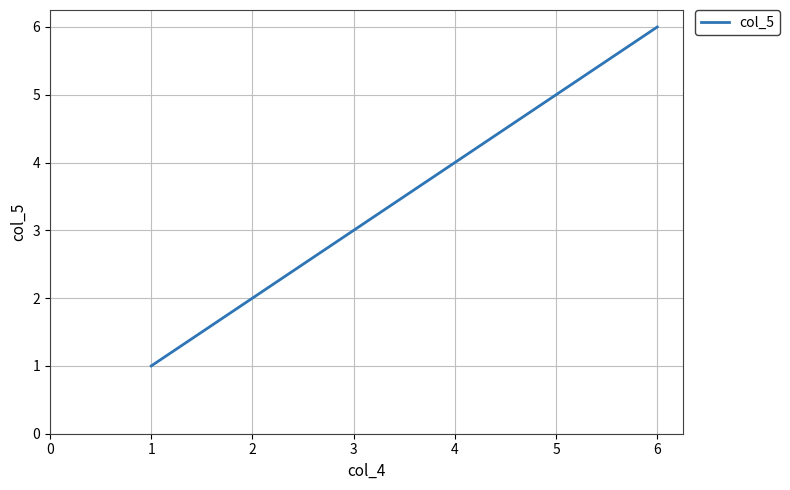

Which label corresponds to the largest value in the chart?

6